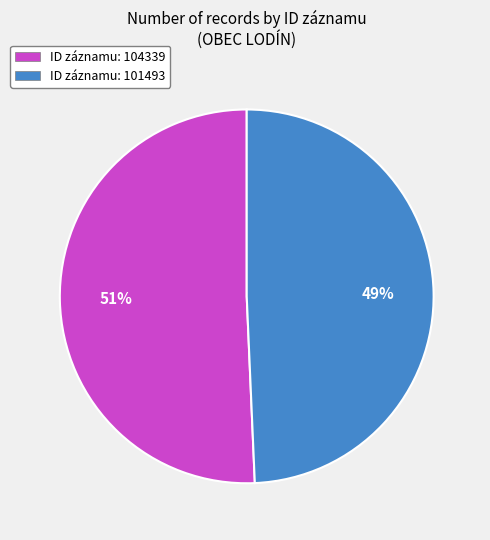

Which has a higher value, ID záznamu: 104339 or ID záznamu: 101493?

ID záznamu: 104339